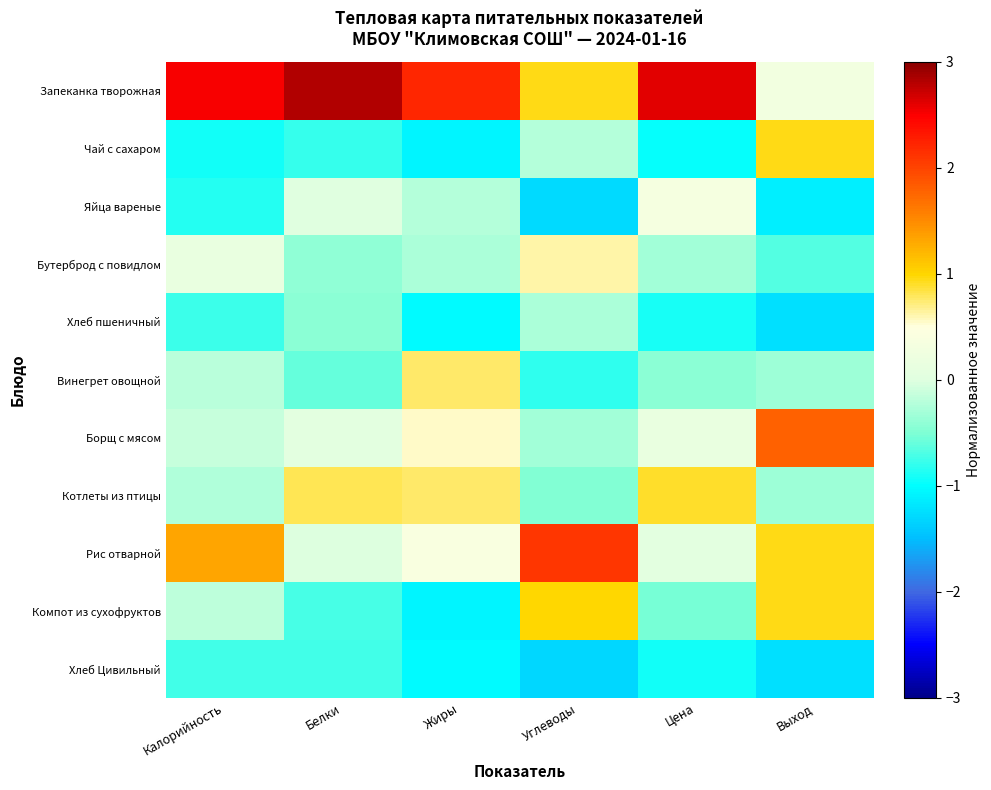

Which label corresponds to the largest value in the chart?

Белки